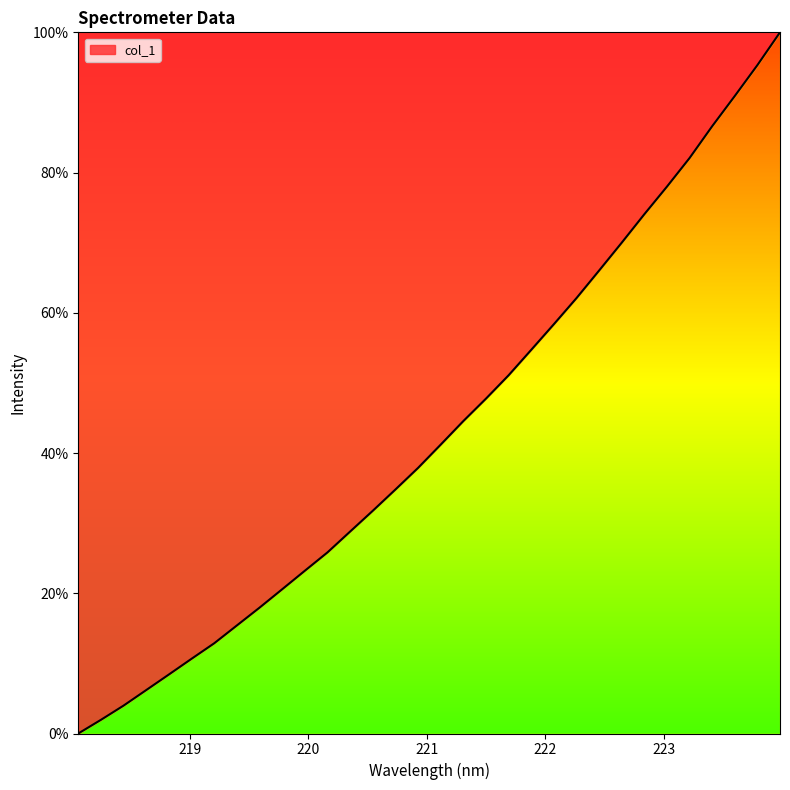

What is the difference between the maximum and minimum values?

100.0